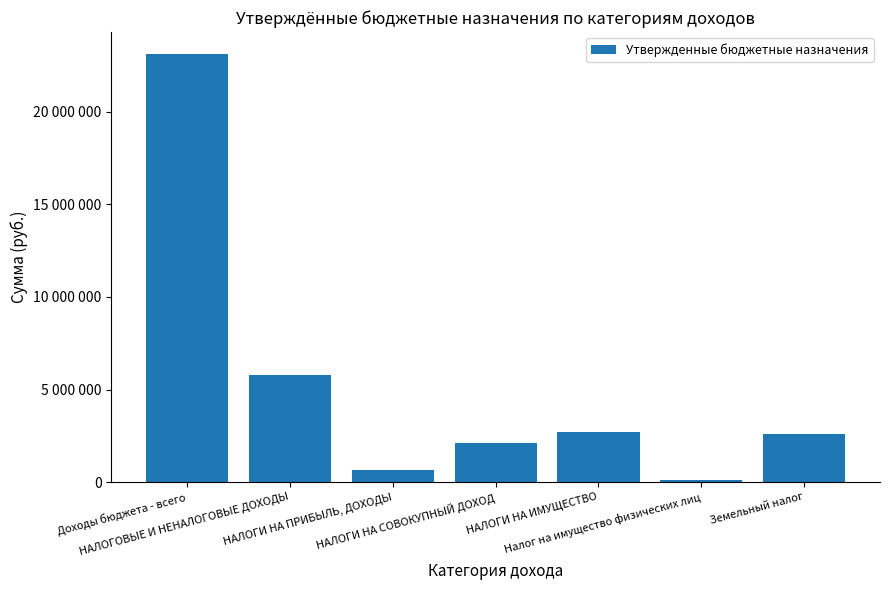

What is the sum of the values at Налог на имущество физических лиц and Доходы бюджета - всего?

23280000